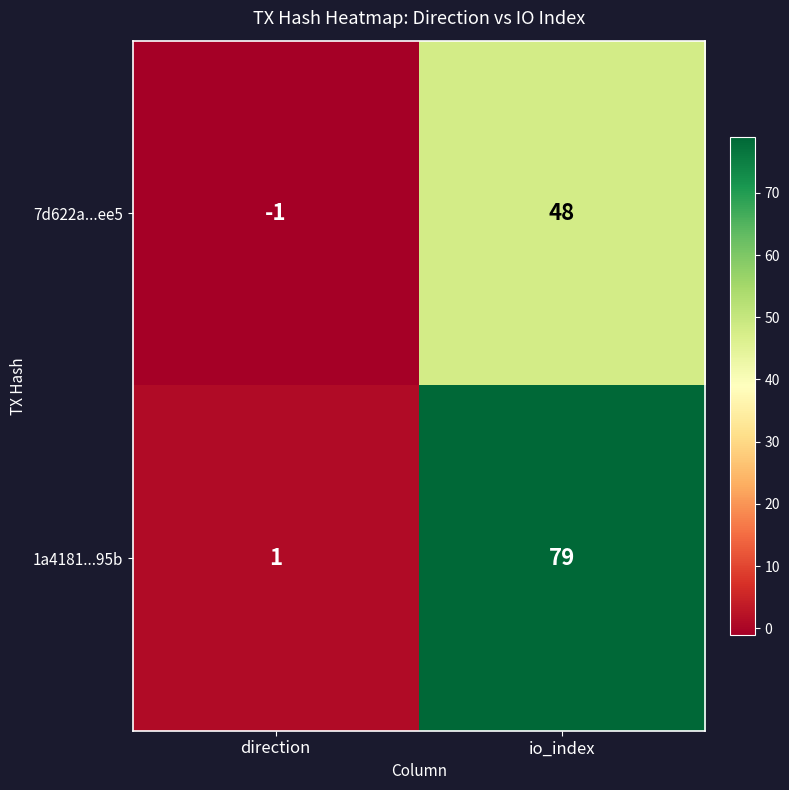

Is it true that 7d622a...ee5 equals -1 at direction?

True